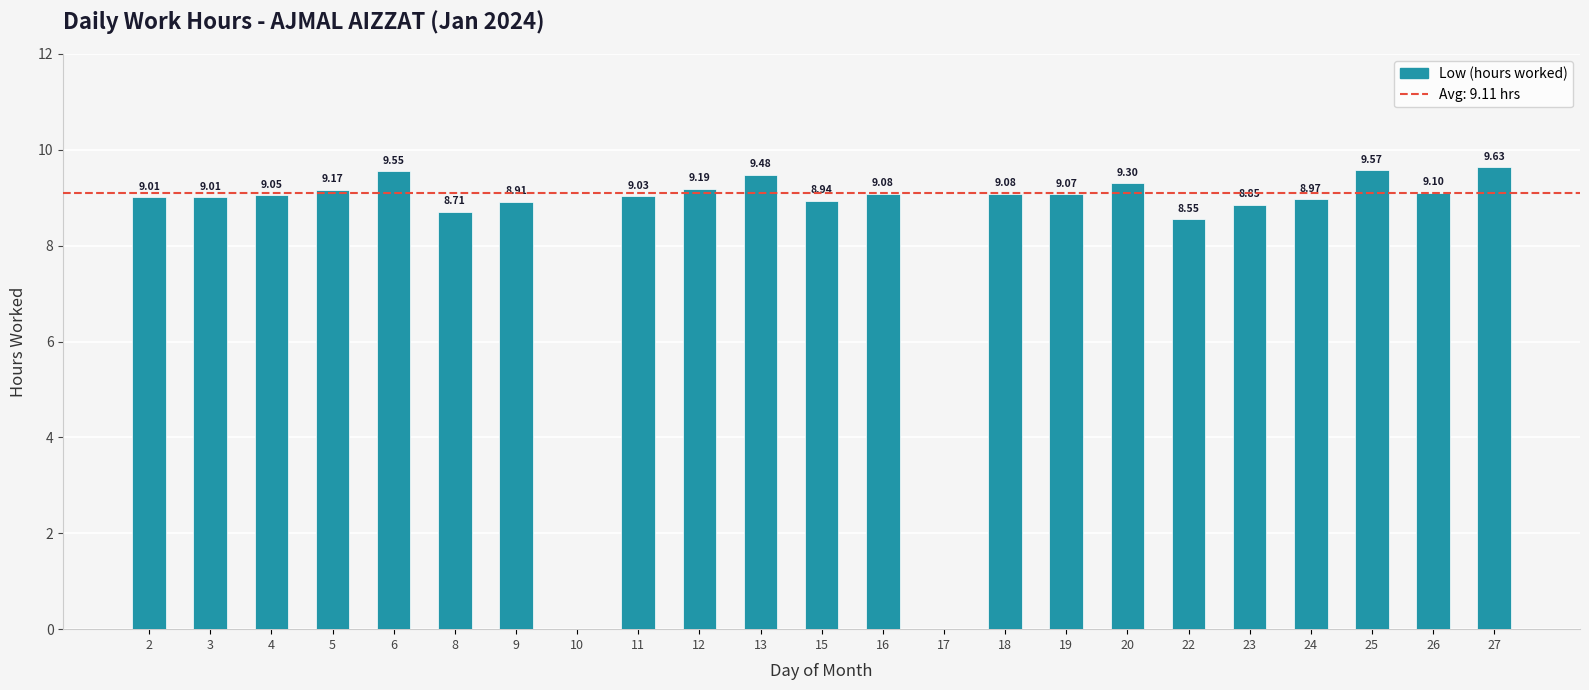

What is the sum of the values at 3 and 22?

17.6